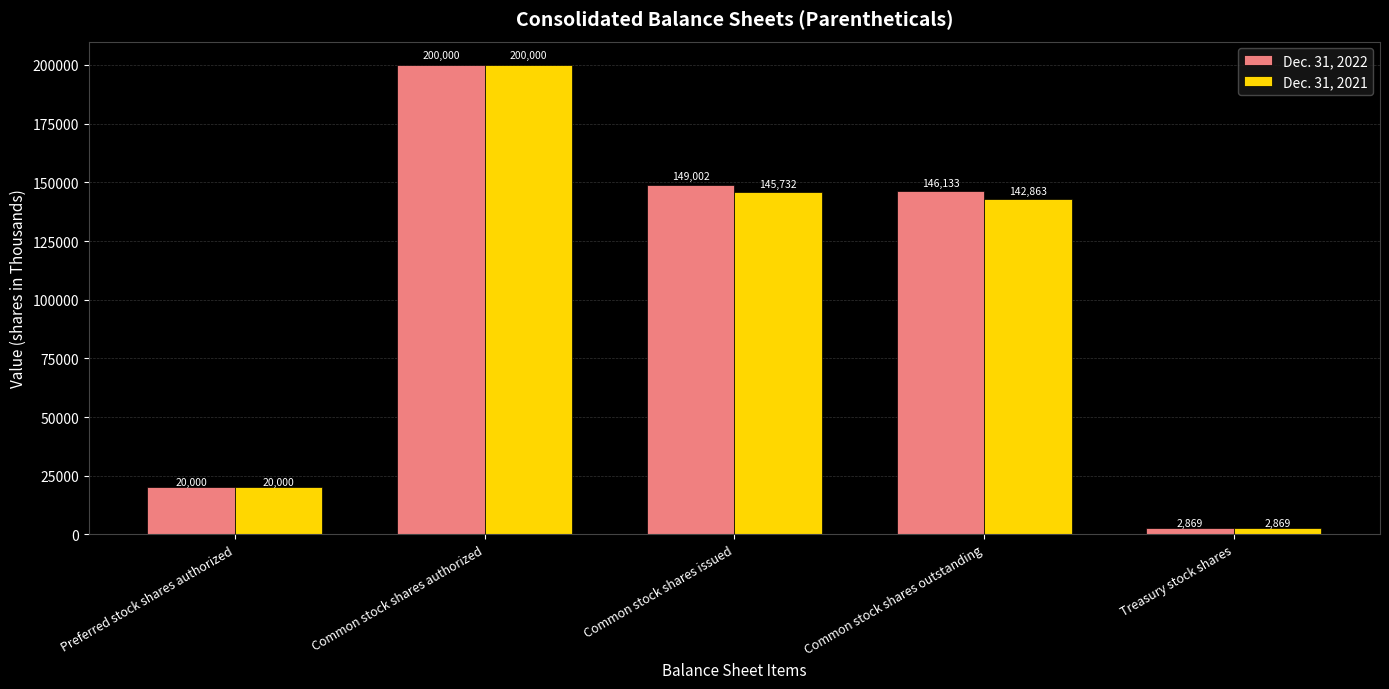

What is the sum of all Dec. 31, 2021 values?

511464